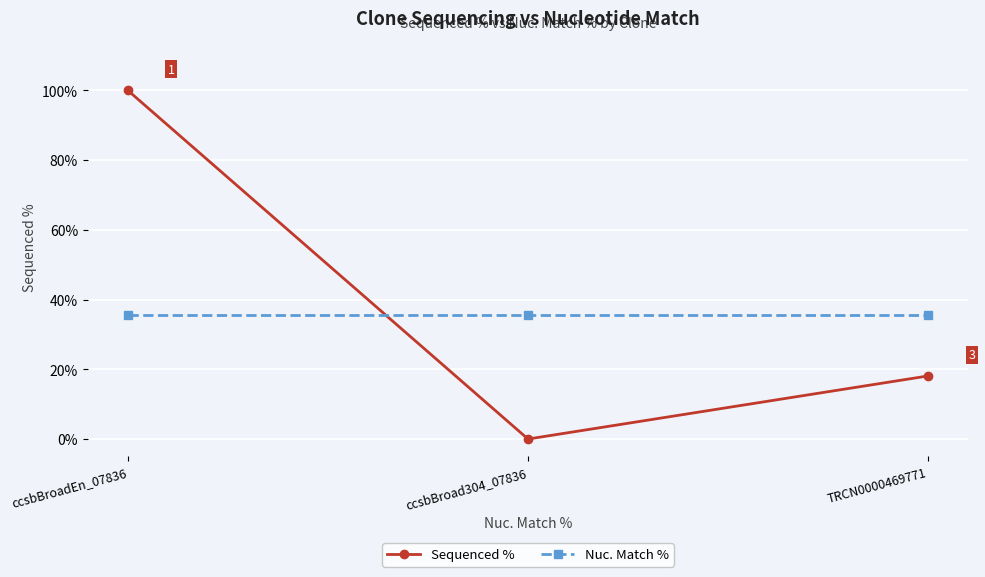

The value of Sequenced % at ccsbBroad304_07836 is -64.3. True or false?

False